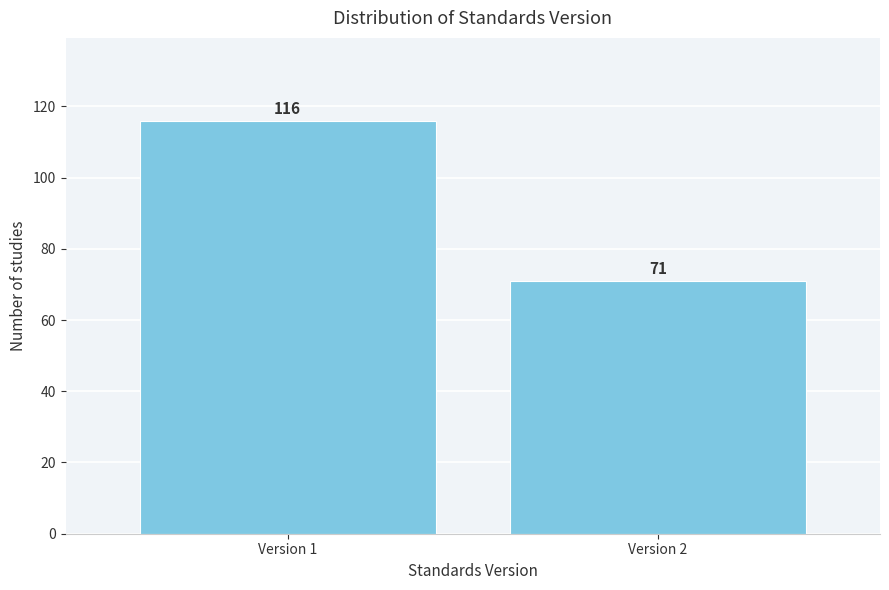

Reading left to right, transcribe all the data shown in this chart.

Version 1=116	Version 2=71